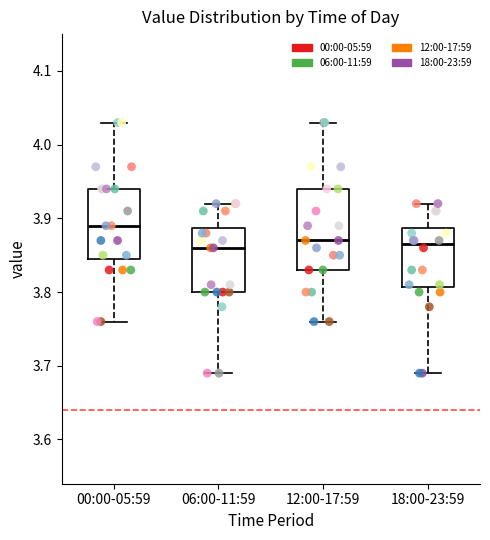

Where is the lower edge of the box for 18:00-23:59 on the y-axis? The values are not printed on the chart, so give them approximately, as read against the axis.

3.81